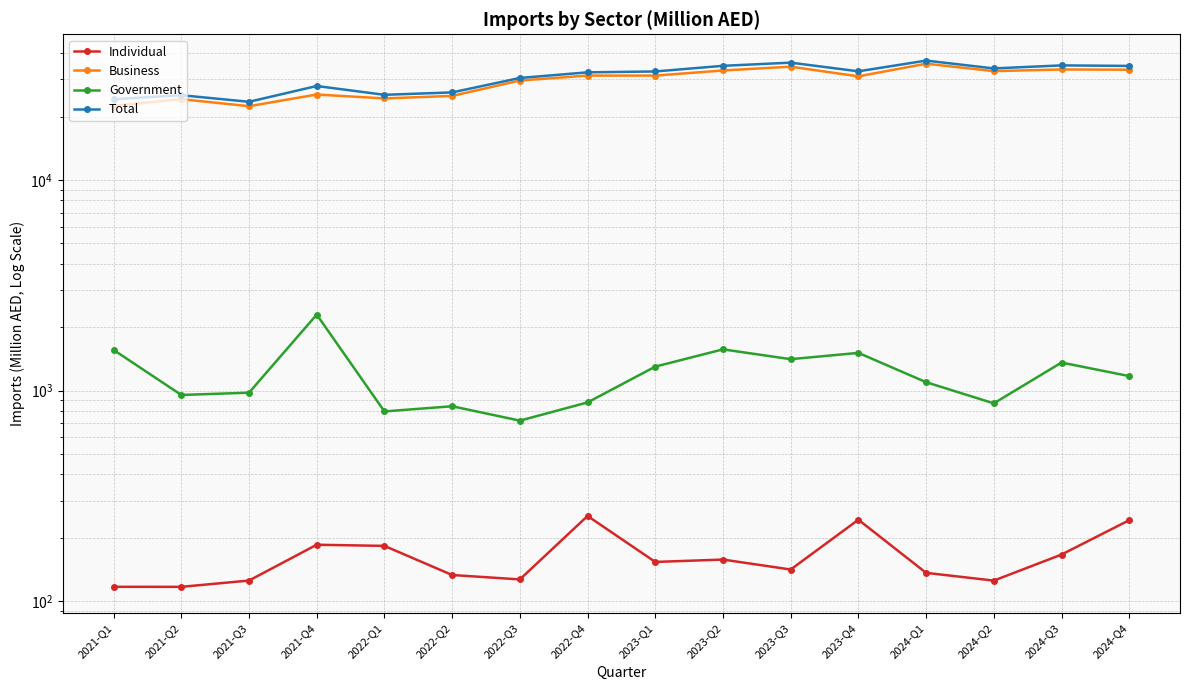

Which category has the highest value in the Individual series?

2022-Q4